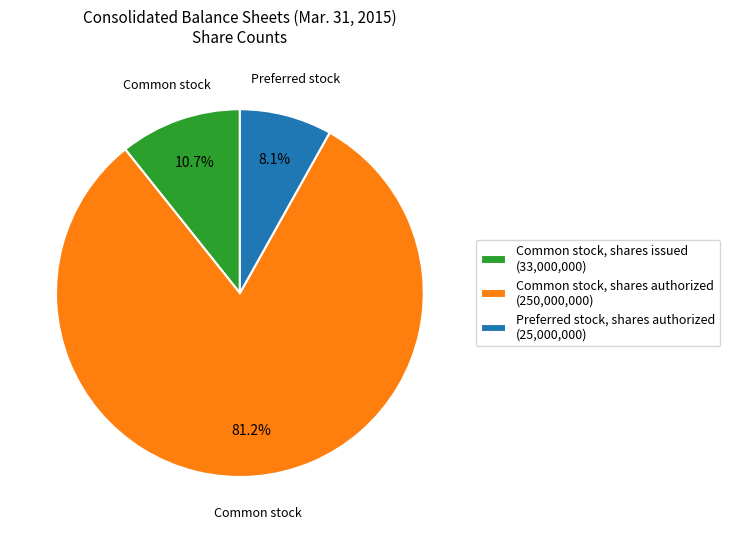

Which slice represents more than half of the pie?

Common stock, shares authorized